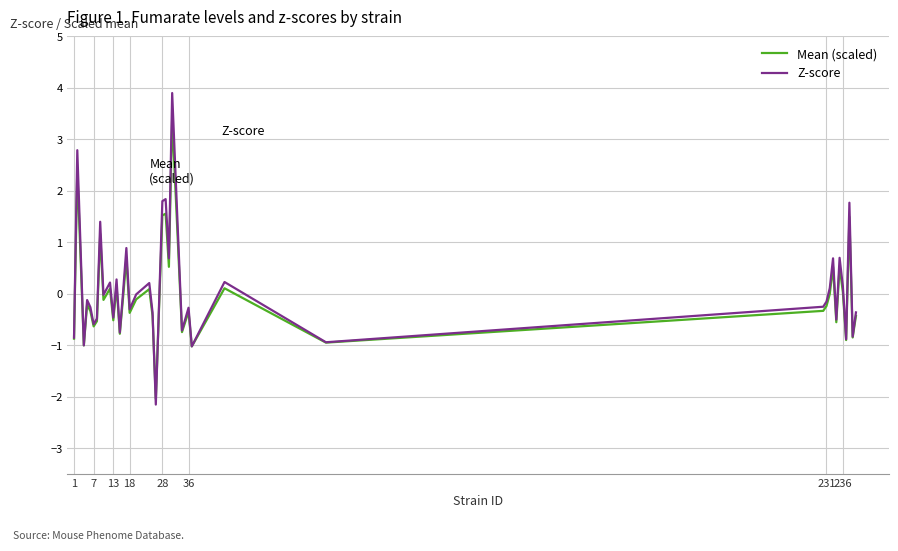

Which series has the widest spread of values?

Z-score